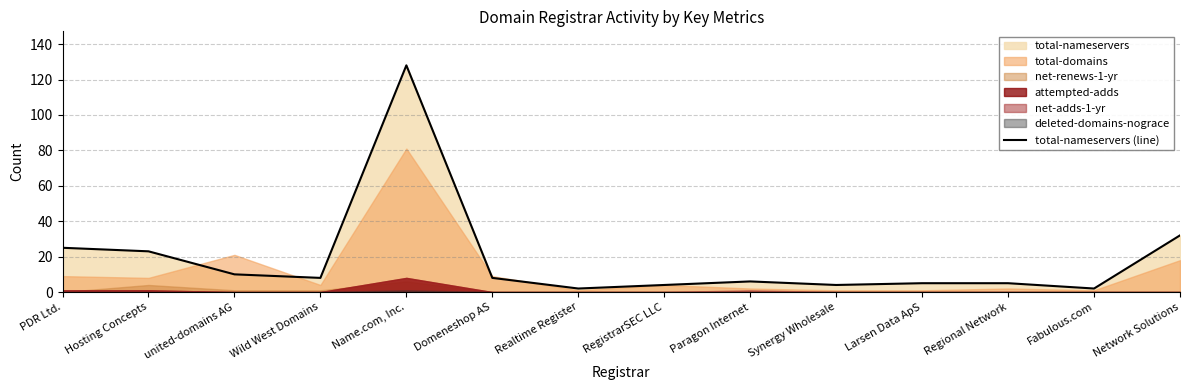

What is the change in value from Domeneshop AS to Paragon Internet?

-2